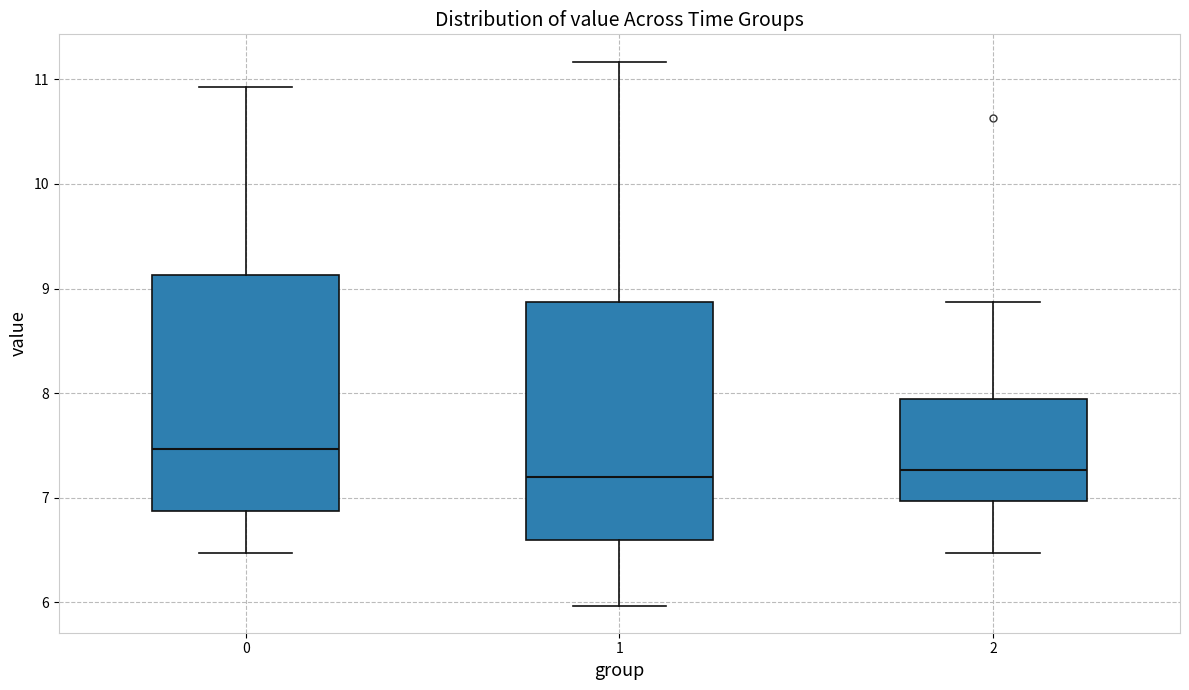

Reading left to right, read every box against the y-axis: the position of its median line, the range the box covers, and the ends of its whiskers. The values are not printed on the chart, so give them approximately, as read against the axis.

0: median 7.5, box 6.9 to 9.1, whiskers 6.5 to 10.9
1: median 7.2, box 6.6 to 8.9, whiskers 6.0 to 11.2
2: median 7.3, box 7.0 to 7.9, whiskers 6.5 to 8.9